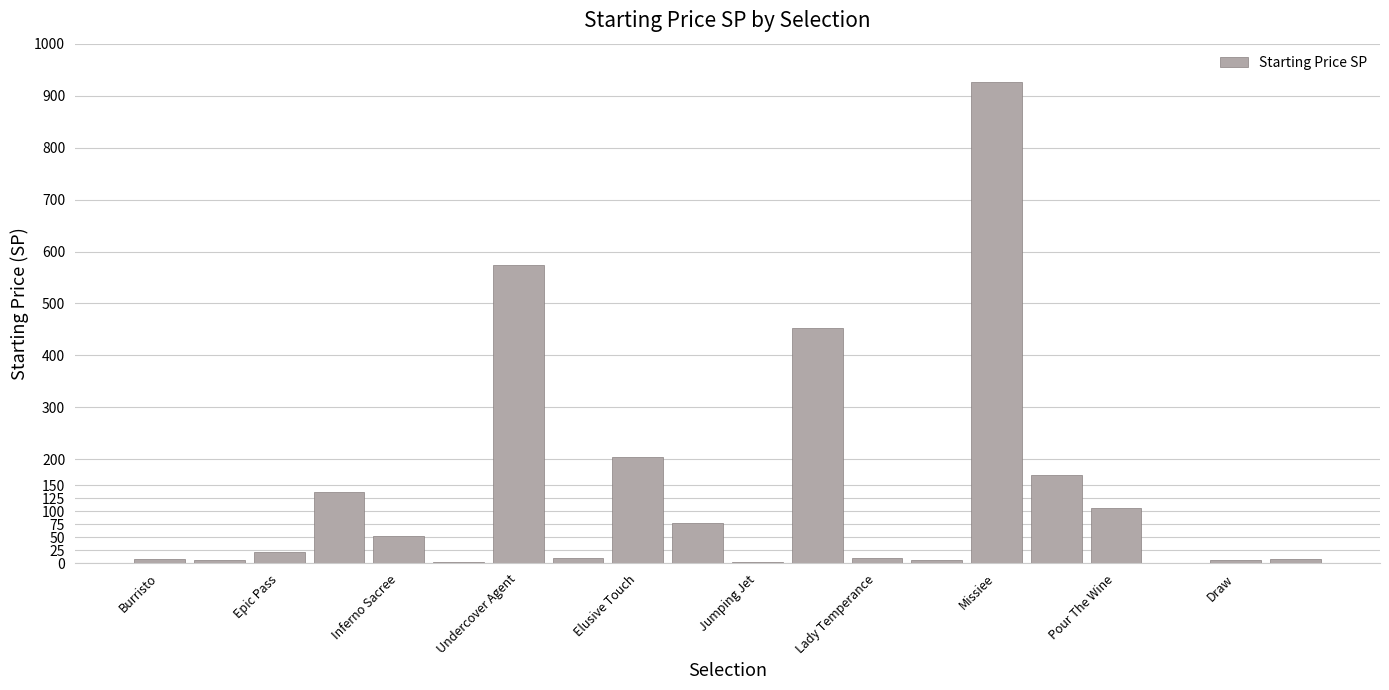

What is the sum of all values?

2782.3